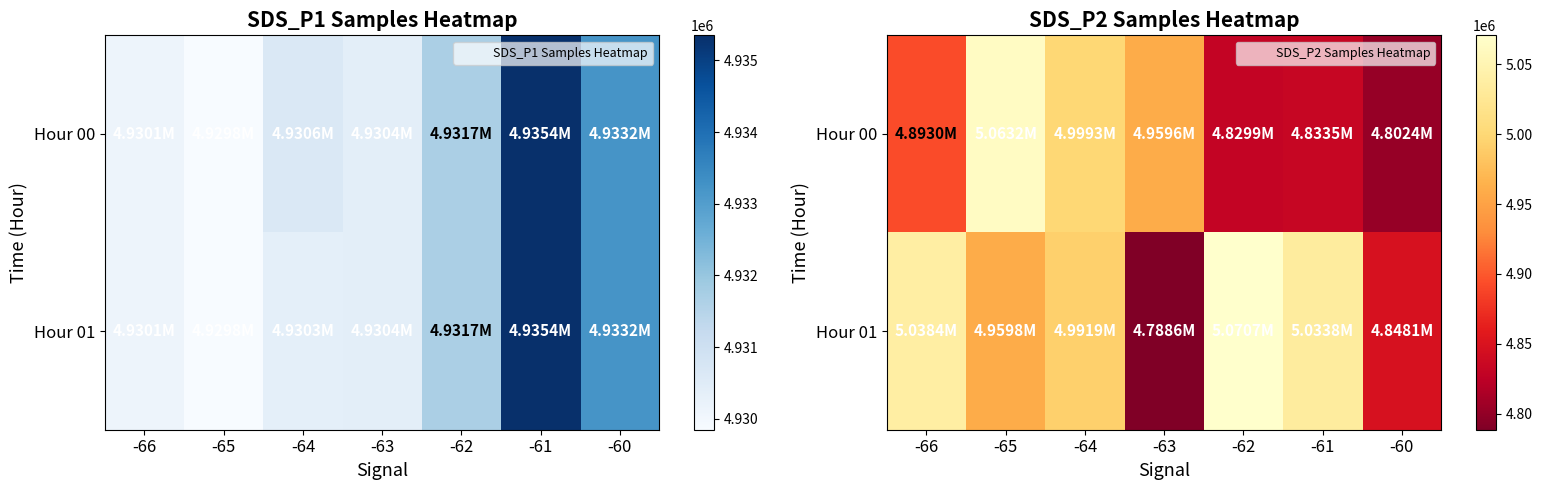

At which label is Hour 01 closest to 4929650?

-65